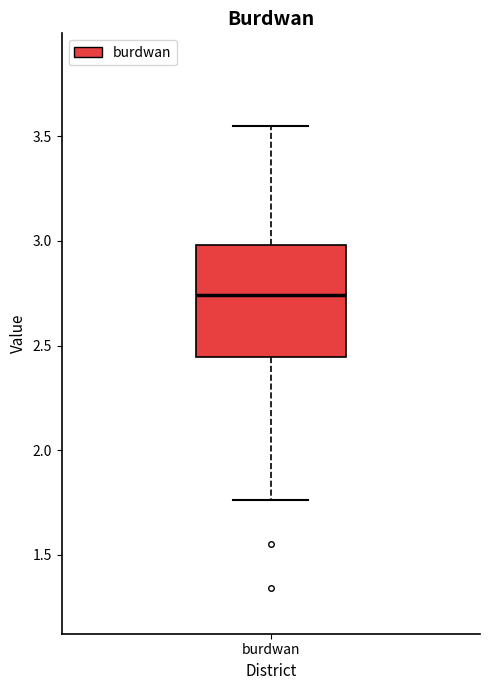

Read this box plot against the y-axis: the position of the median line, the range covered by the box, and the ends of both whiskers. The values are not printed on the chart, so give them approximately, as read against the axis.

median 2.75, box 2.45 to 3.00, whiskers 1.75 to 3.55